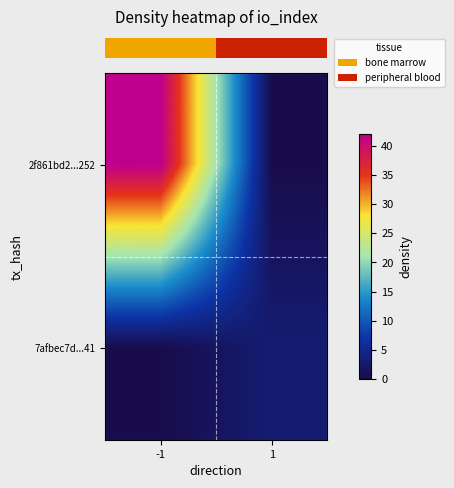

What is the total value across all series at -1?

42